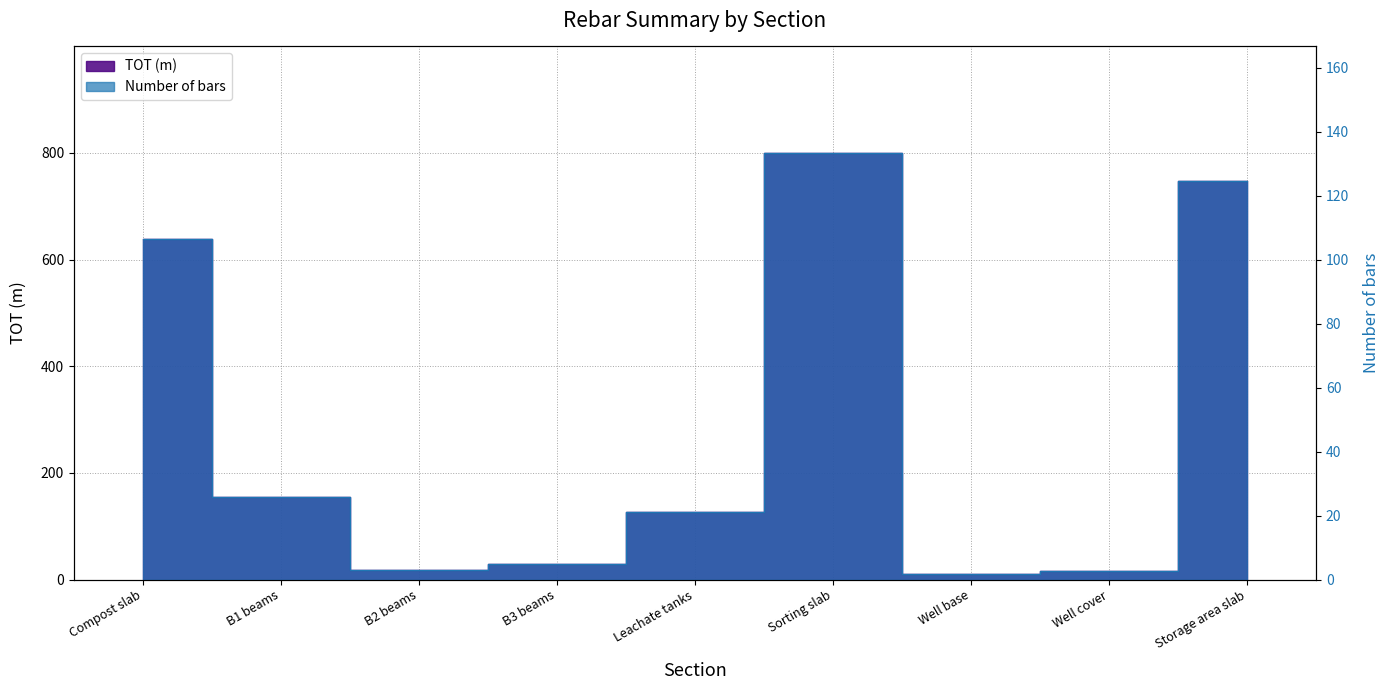

Is it true that TOT (m) equals 52.6 at Leachate tanks?

False